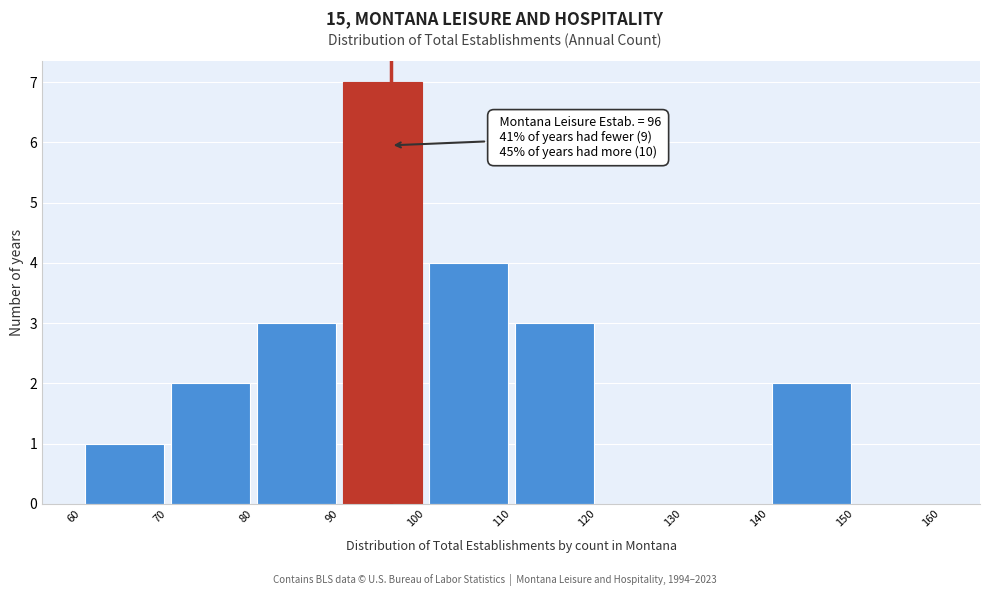

Over which range of the x-axis is the bar tallest?

90 to 100